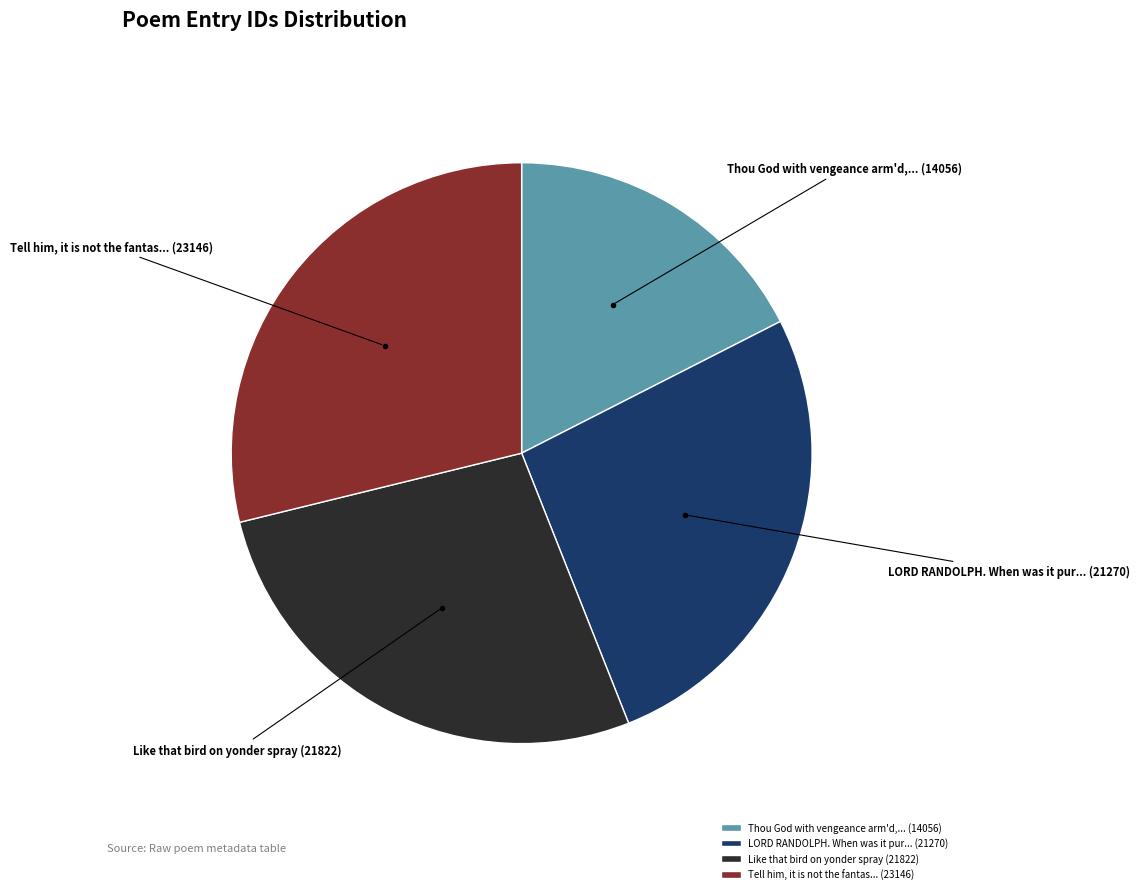

True or false: LORD RANDOLPH. When was it pur... (21270) accounts for 32% of the total.

False